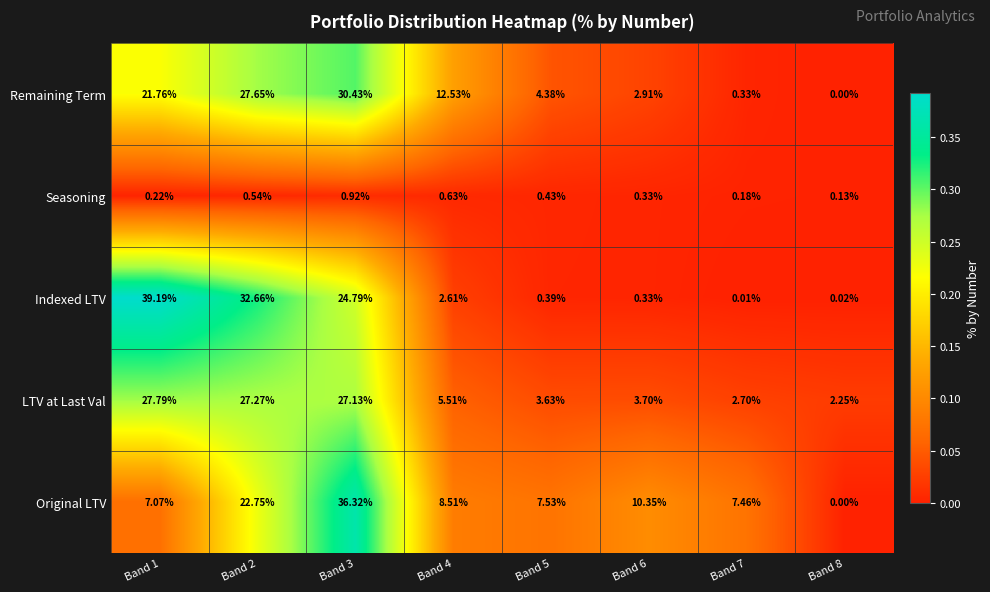

Which series has the widest spread of values?

Indexed LTV